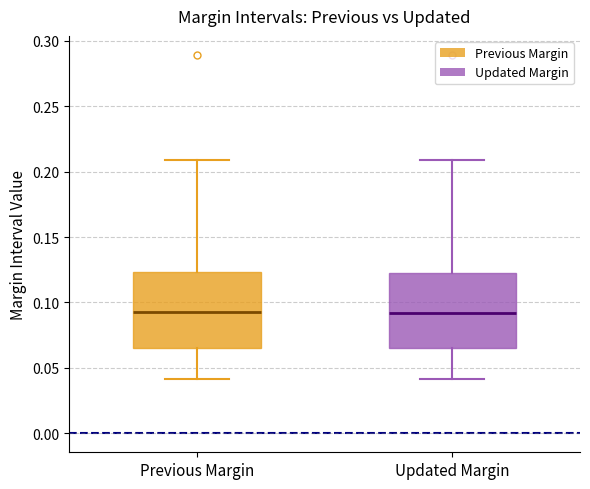

Where is the upper edge of the box for Updated Margin on the y-axis? The values are not printed on the chart, so give them approximately, as read against the axis.

0.125